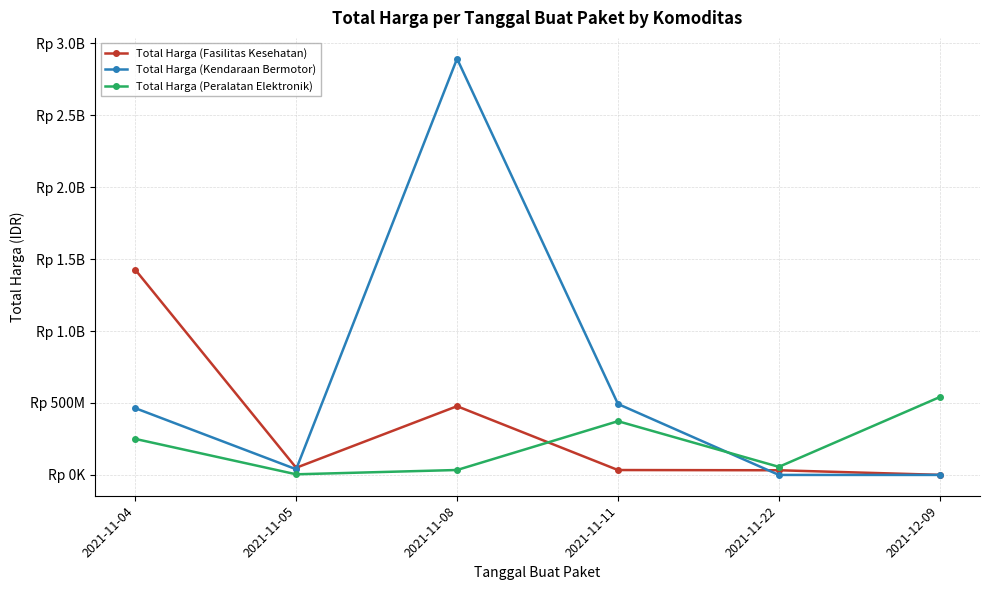

Does the chart display data point markers on the line(s)?

Yes